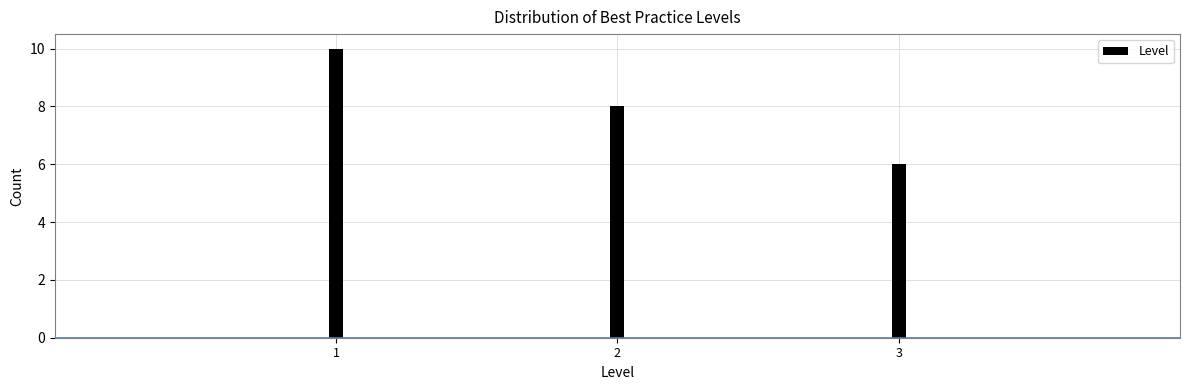

Reading left to right, list all the values displayed in this chart.

10	8	6